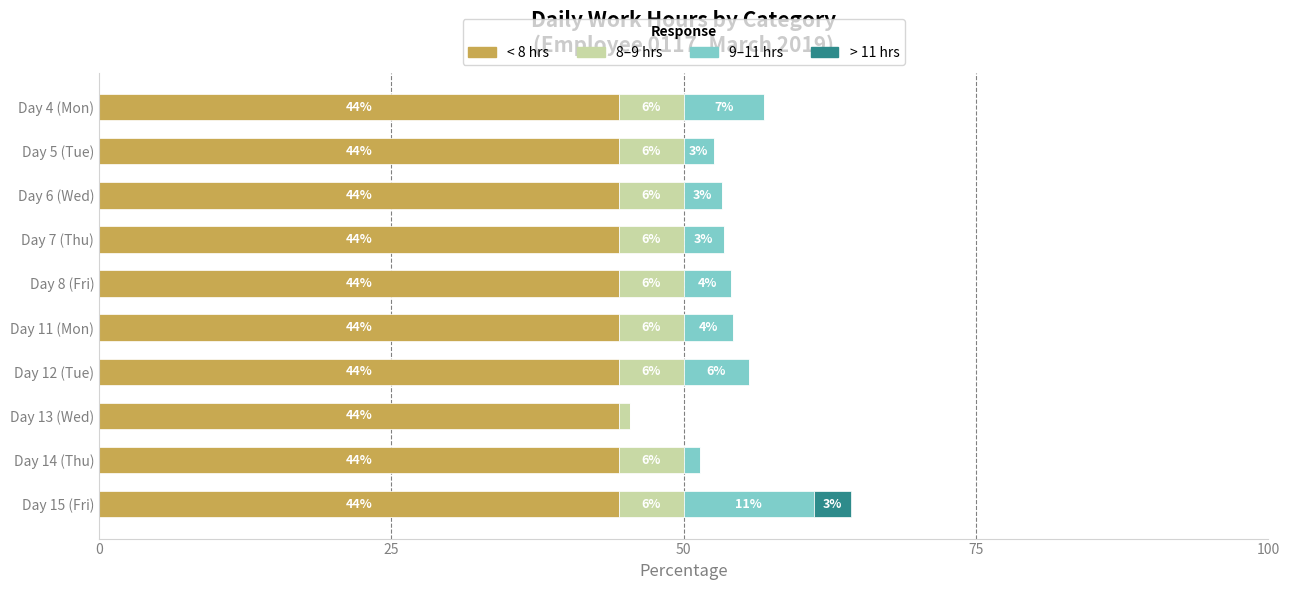

What are all the series names shown in the legend?

< 8 hrs, 8–9 hrs, 9–11 hrs, > 11 hrs